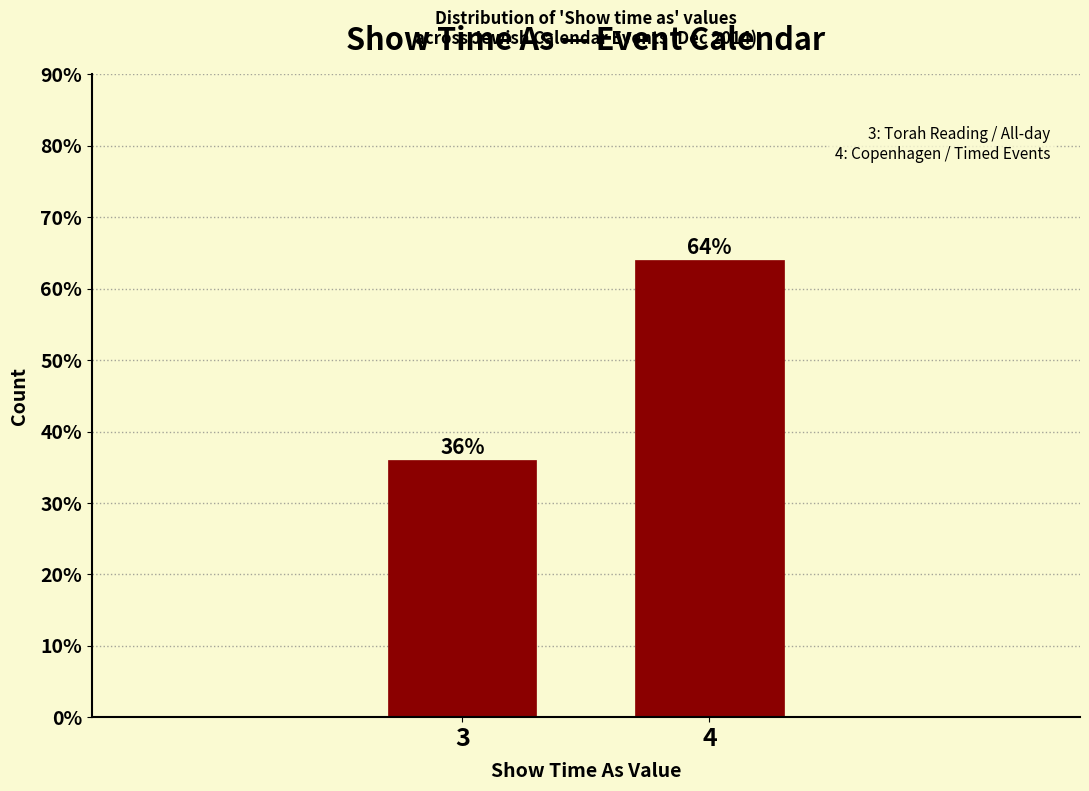

Reading left to right, extract all data points from this chart.

3=36	4=64